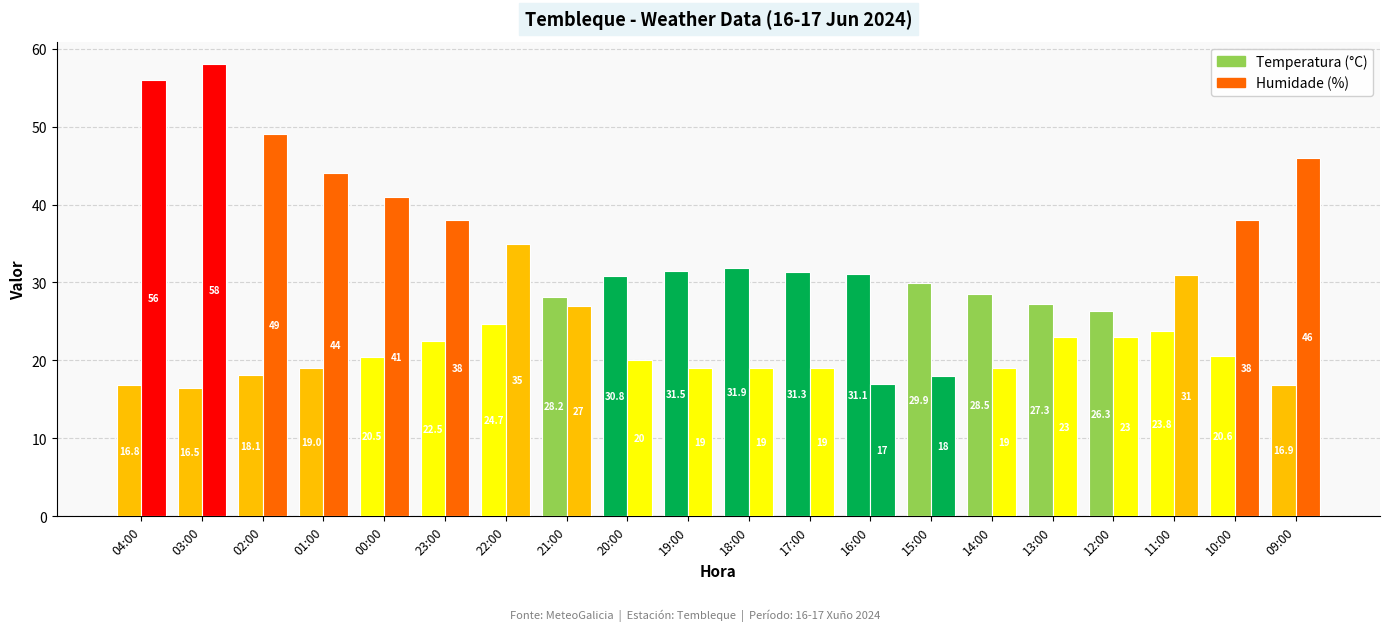

What position from the right is 10:00?

2